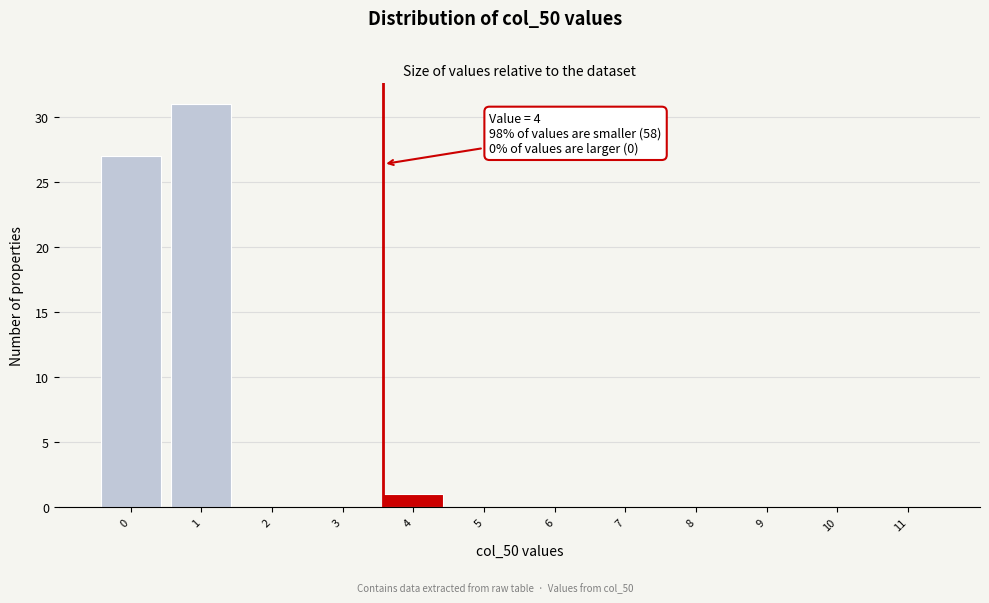

Reading right to left, transcribe all the data shown in this chart.

11=0	10=0	9=0	8=0	7=0	6=0	5=0	4=1	3=0	2=0	1=31	0=27